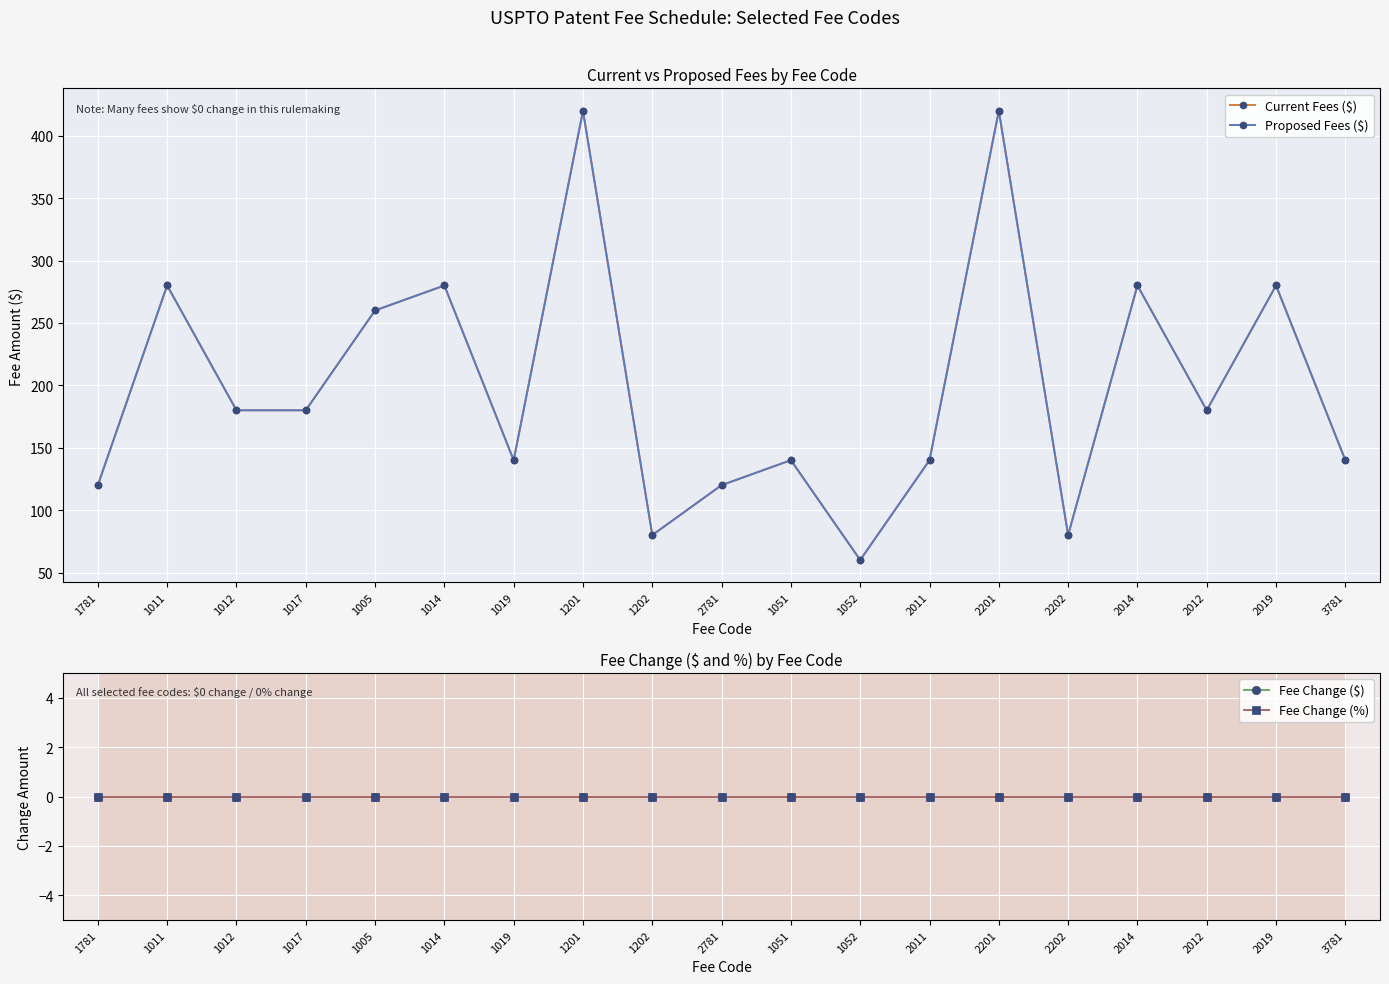

Reading left to right, extract all data points from this chart.

Current Fees ($): 120	280	180	180	260	280	140	420	80	120	140	60	140	420	80	280	180	280	140
Proposed Fees ($): 120	280	180	180	260	280	140	420	80	120	140	60	140	420	80	280	180	280	140
Fee Change ($): 0	0	0	0	0	0	0	0	0	0	0	0	0	0	0	0	0	0	0
Fee Change (%): 0	0	0	0	0	0	0	0	0	0	0	0	0	0	0	0	0	0	0